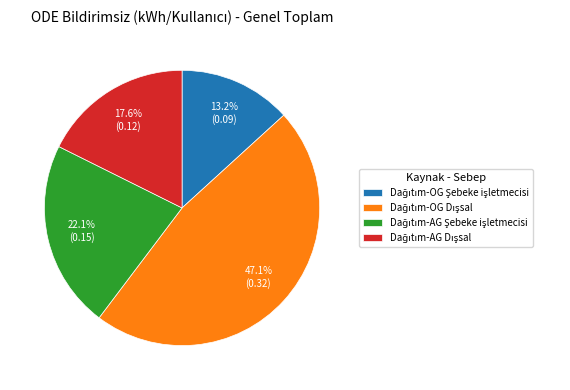

Is there any slice that represents more than half of the pie?

No